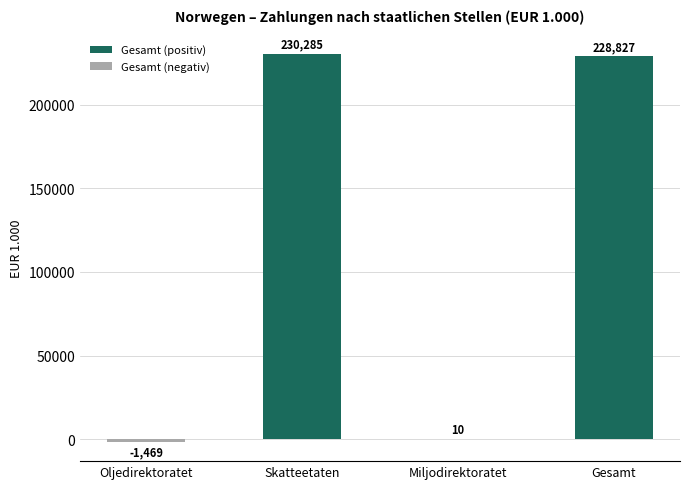

Reading left to right, list all the values displayed in this chart.

Oljedirektoratet=-1469	Skatteetaten=230285	Miljodirektoratet=10	Gesamt=228827